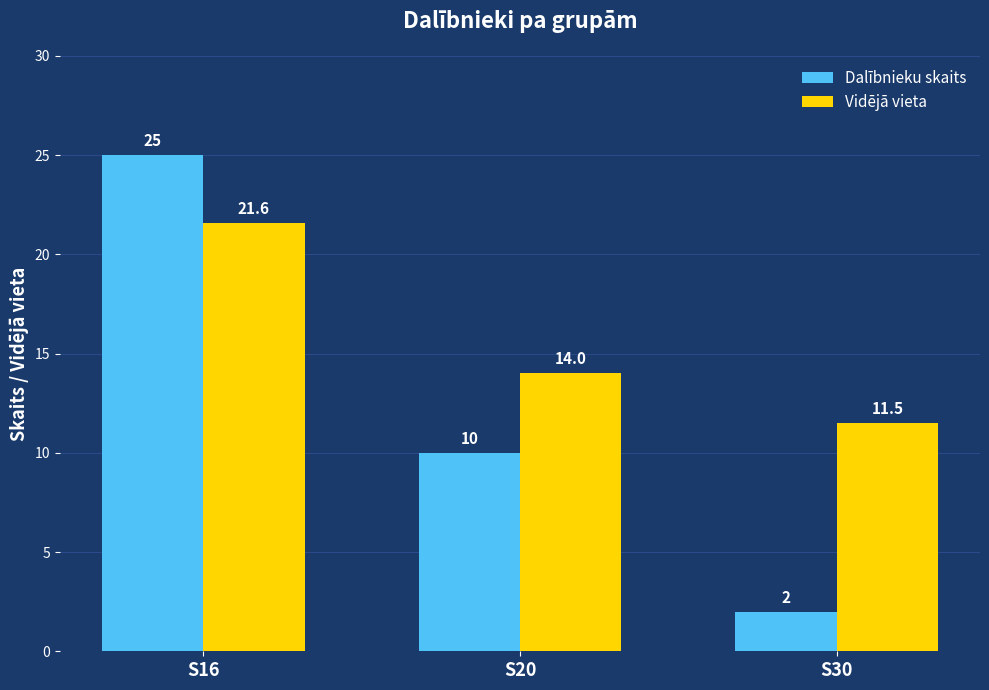

Reading right to left, what are all the values shown in this chart?

Dalībnieku skaits: 2.0	10.0	25.0
Vidējā vieta: 11.5	14.0	21.6